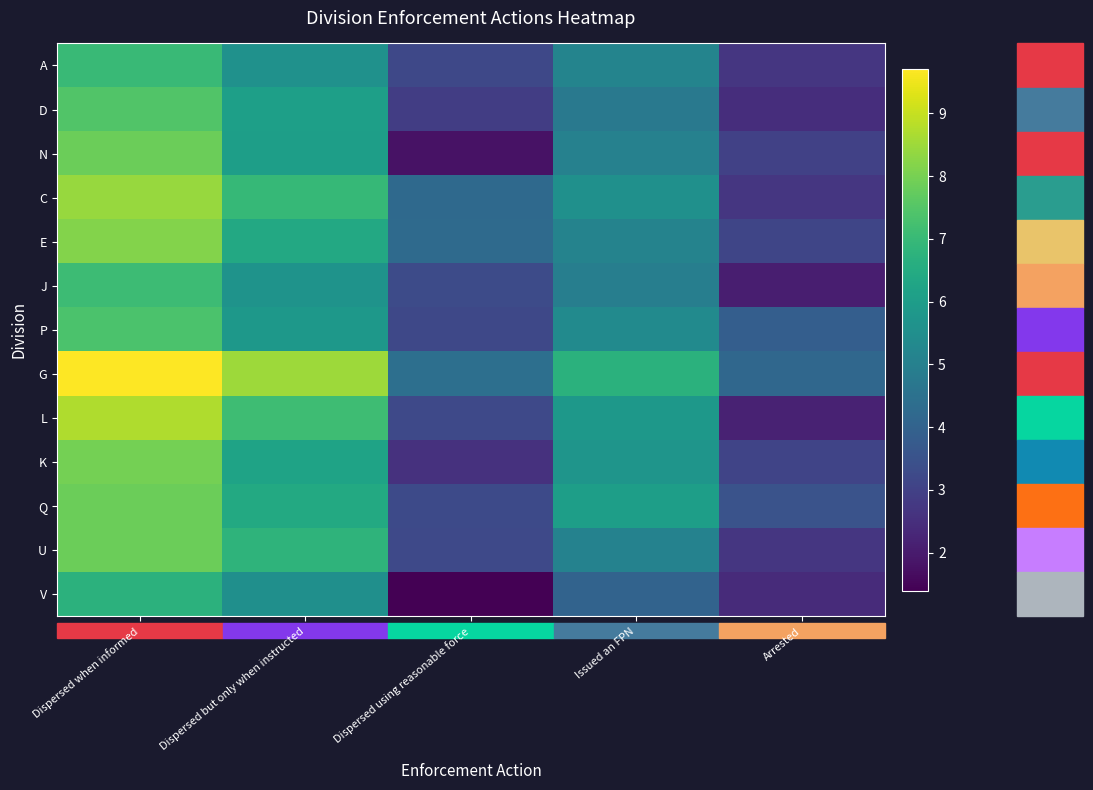

Reading left to right, what are all the values shown in this chart?

A: Dispersed when informed=7.0	Dispersed but only when instructed=5.6	Dispersed using reasonable force=3.2	Issued an FPN=5.1	Arrested=2.7
D: Dispersed when informed=7.4	Dispersed but only when instructed=6.1	Dispersed using reasonable force=2.9	Issued an FPN=4.8	Arrested=2.5
N: Dispersed when informed=7.9	Dispersed but only when instructed=6.1	Dispersed using reasonable force=1.8	Issued an FPN=5.0	Arrested=3.0
C: Dispersed when informed=8.4	Dispersed but only when instructed=7.0	Dispersed using reasonable force=4.2	Issued an FPN=5.6	Arrested=2.7
E: Dispersed when informed=8.2	Dispersed but only when instructed=6.4	Dispersed using reasonable force=4.3	Issued an FPN=5.1	Arrested=3.1
J: Dispersed when informed=7.1	Dispersed but only when instructed=5.7	Dispersed using reasonable force=3.3	Issued an FPN=5.0	Arrested=2.1
P: Dispersed when informed=7.4	Dispersed but only when instructed=5.8	Dispersed using reasonable force=3.2	Issued an FPN=5.4	Arrested=3.9
G: Dispersed when informed=9.7	Dispersed but only when instructed=8.5	Dispersed using reasonable force=4.4	Issued an FPN=6.7	Arrested=4.2
L: Dispersed when informed=8.7	Dispersed but only when instructed=7.1	Dispersed using reasonable force=3.2	Issued an FPN=5.8	Arrested=2.2
K: Dispersed when informed=8.0	Dispersed but only when instructed=6.2	Dispersed using reasonable force=2.6	Issued an FPN=5.7	Arrested=3.1
Q: Dispersed when informed=7.9	Dispersed but only when instructed=6.5	Dispersed using reasonable force=3.3	Issued an FPN=6.1	Arrested=3.5
U: Dispersed when informed=7.8	Dispersed but only when instructed=6.8	Dispersed using reasonable force=3.2	Issued an FPN=5.1	Arrested=2.7
V: Dispersed when informed=6.7	Dispersed but only when instructed=5.5	Dispersed using reasonable force=1.4	Issued an FPN=4.0	Arrested=2.4